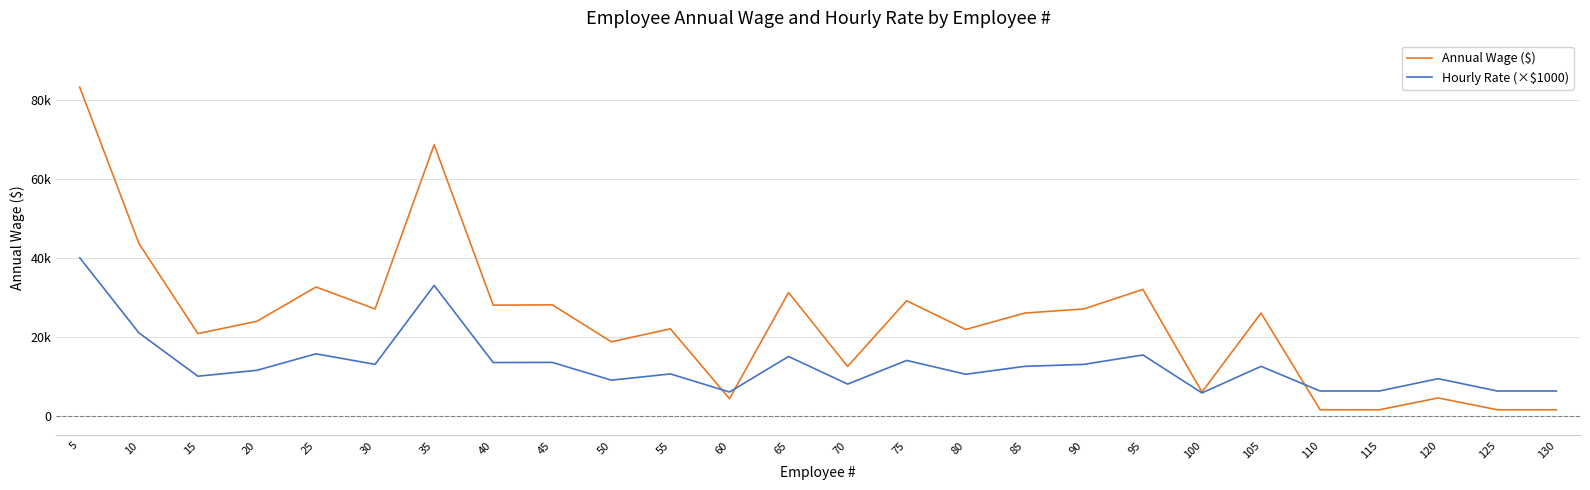

List the series in order of their overall mean, lowest first.

Hourly Rate (×$1000), Annual Wage ($)